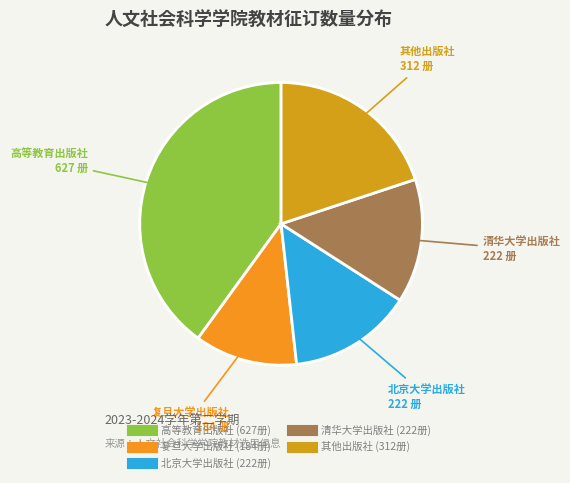

How many segments does this pie chart have?

5